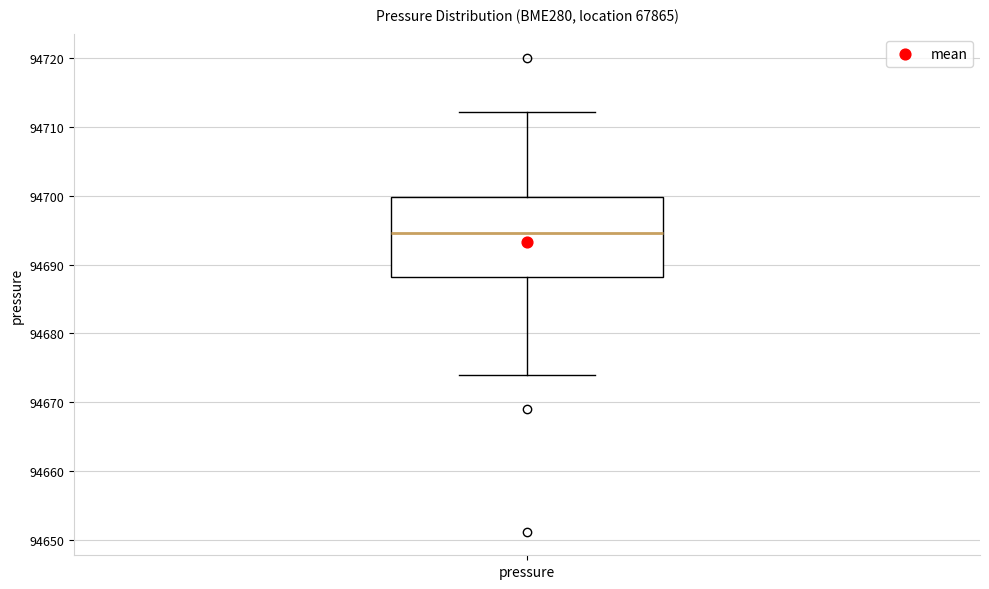

Read this box plot against the y-axis: the position of the median line, the range covered by the box, and the ends of both whiskers. The values are not printed on the chart, so give them approximately, as read against the axis.

median 94695, box 94688 to 94700, whiskers 94674 to 94712